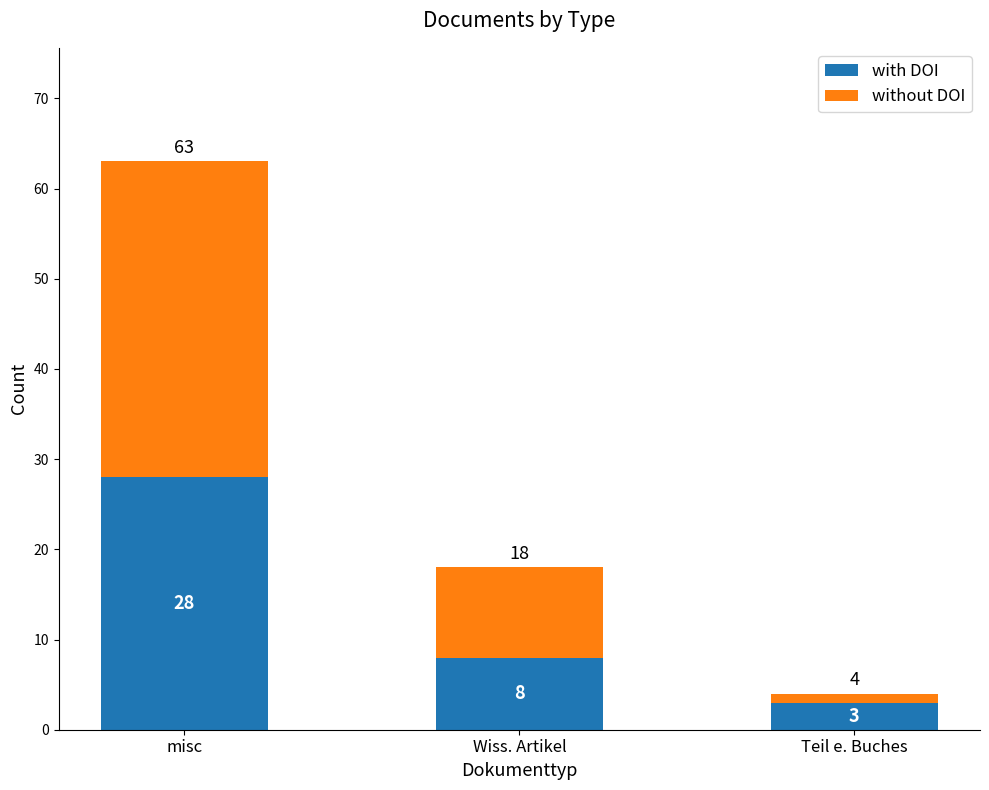

At which label does with DOI first exceed 8?

misc